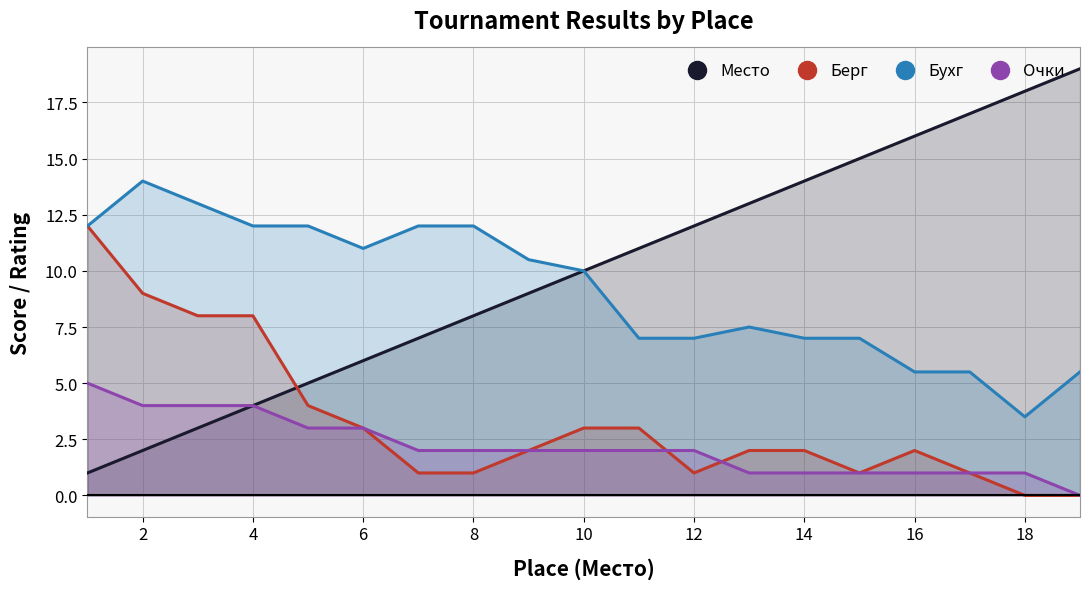

What is the average value of the Бухг series?

9.2